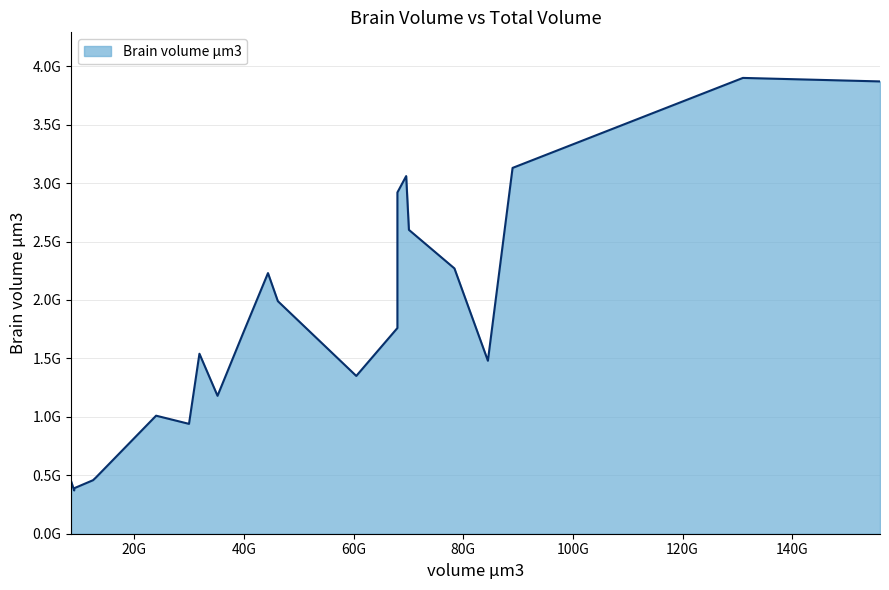

True or false: the data shows 4593203168 at 69600000000.

False